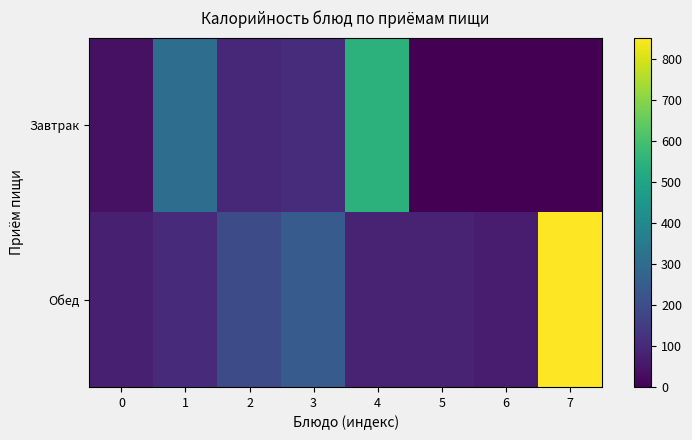

Reading right to left, what are all the values shown in this chart?

Завтрак: 7=0	6=0	5=0	4=549	3=108	2=97	1=305	0=38
Обед: 7=852	6=67	5=81	4=85	3=244	2=196	1=104	0=75